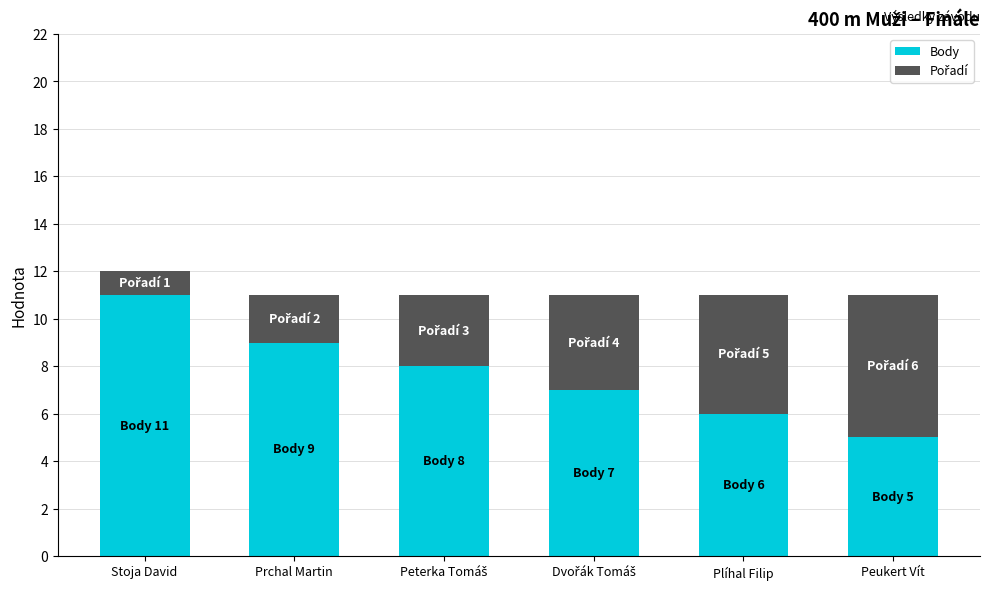

At which category is the sum across all series the highest?

Stoja David